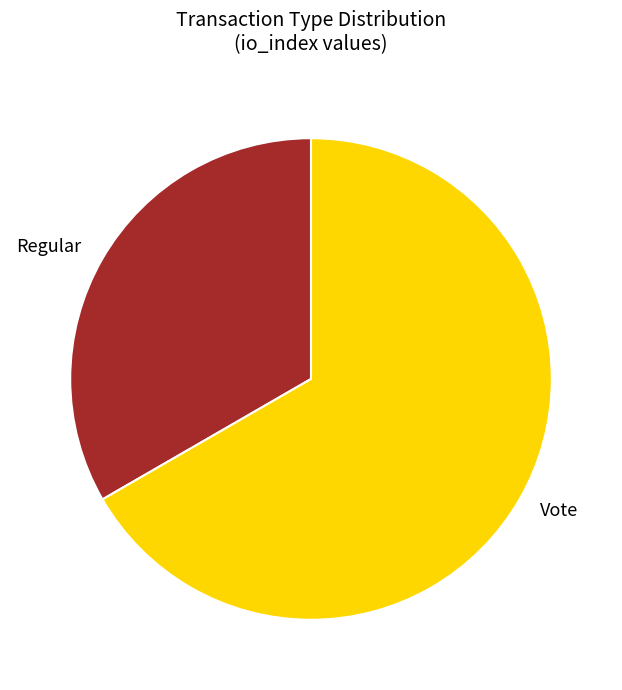

Which slice represents more than half of the pie?

Vote